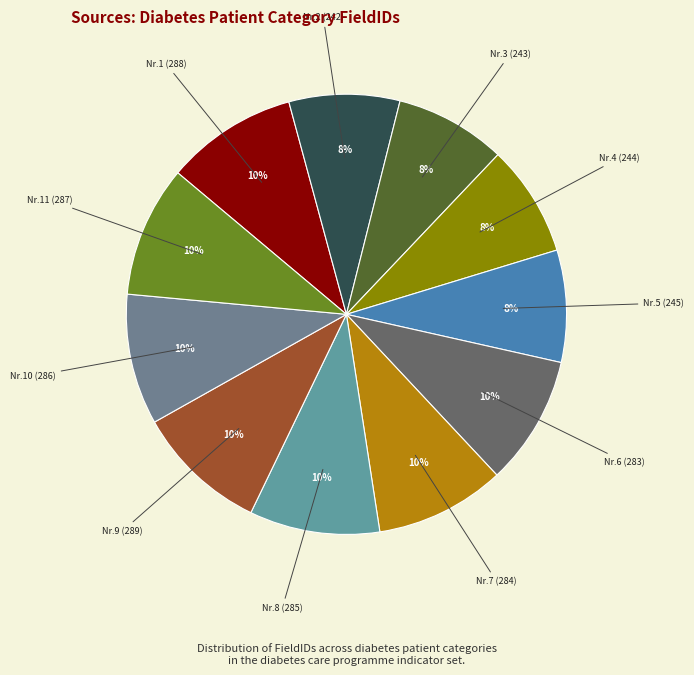

How many segments does this pie chart have?

11